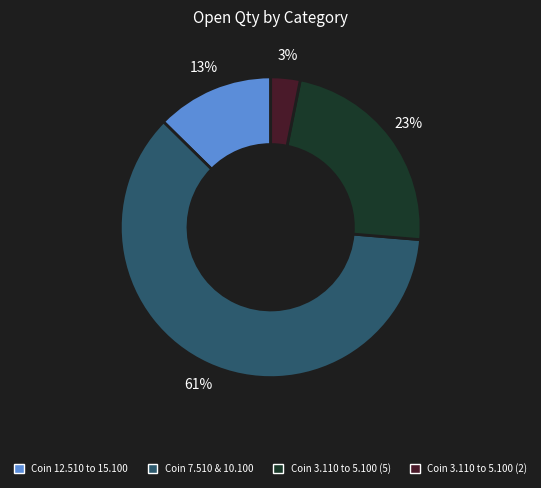

Is there a majority slice in this chart?

Yes